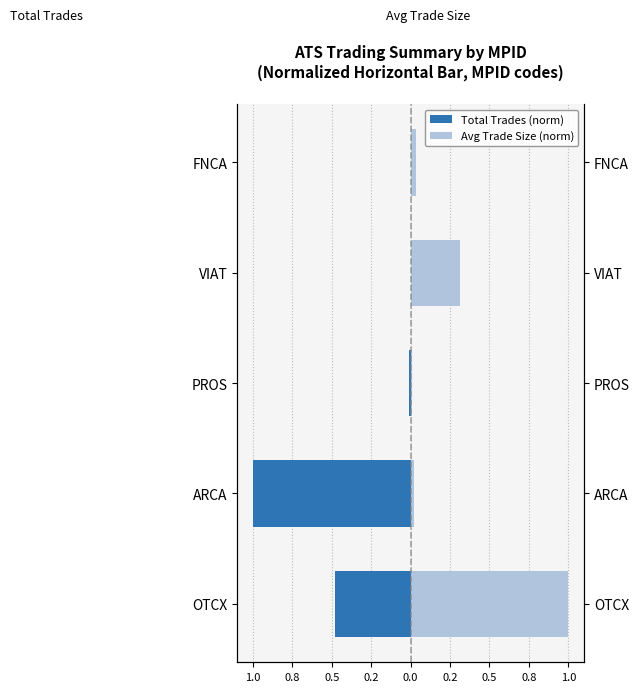

How many groups of bars are there?

5